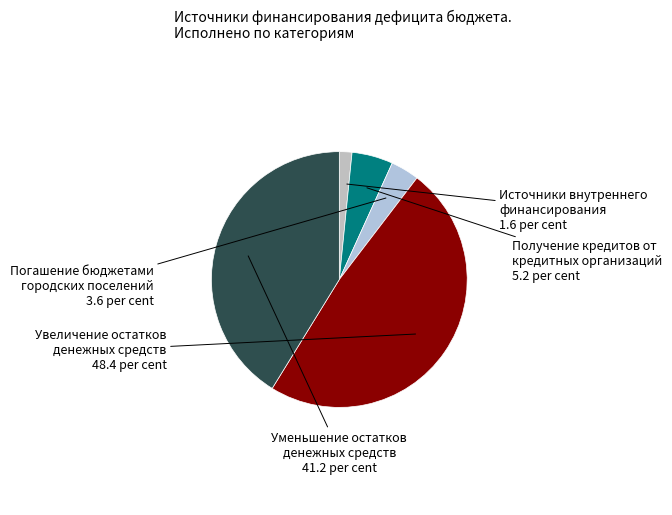

True or false: Погашение бюджетами городских поселений accounts for 17% of the total.

False